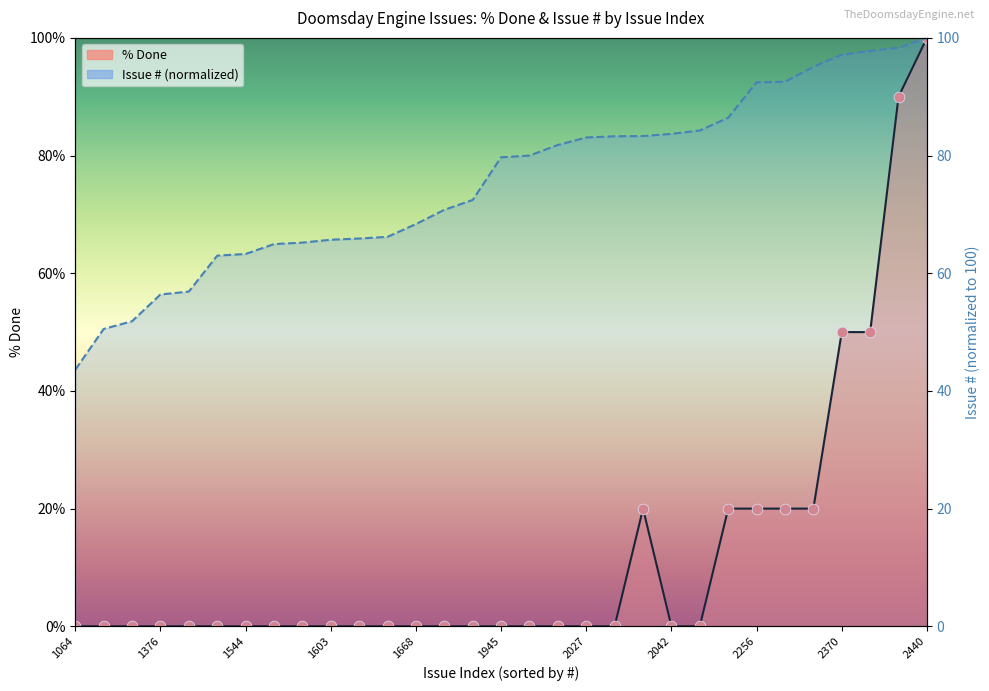

Which series has the largest Y range (max minus min)?

% Done line